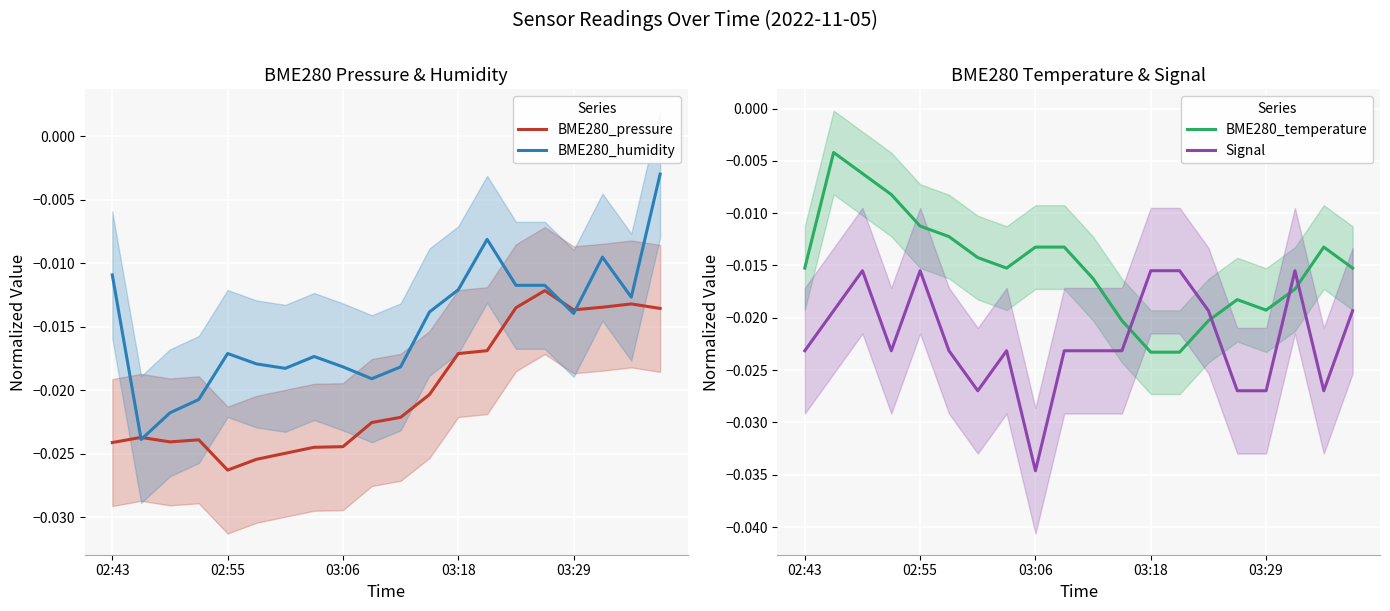

Between 9 and 13, which series saw the biggest shift?

BME280_humidity